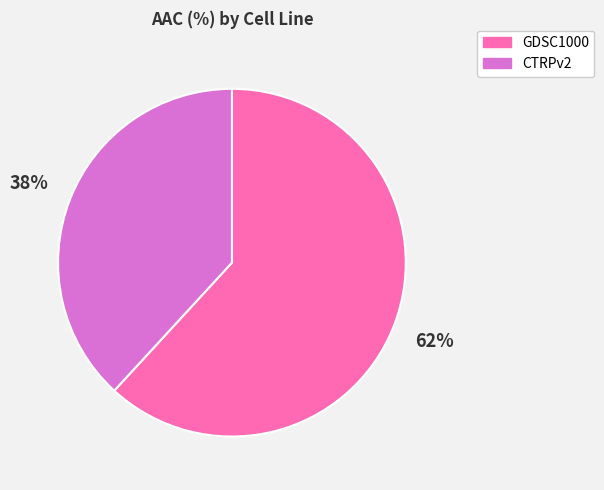

Is there a majority slice in this chart?

Yes